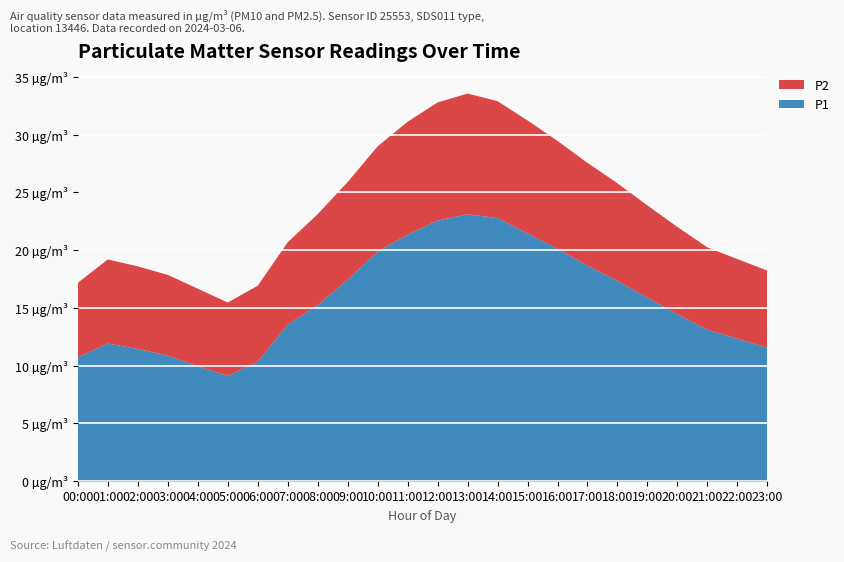

Reading right to left, transcribe all the data shown in this chart.

P1: 23:00=11.6	22:00=12.3	21:00=13.1	20:00=14.4	19:00=15.9	18:00=17.3	17:00=18.7	16:00=20.1	15:00=21.4	14:00=22.8	13:00=23.1	12:00=22.6	11:00=21.3	10:00=19.9	09:00=17.4	08:00=15.2	07:00=13.6	06:00=10.3	05:00=9.1	04:00=9.9	03:00=10.9	02:00=11.4	01:00=11.9	00:00=10.7
P2: 23:00=6.7	22:00=6.9	21:00=7.1	20:00=7.6	19:00=8.0	18:00=8.4	17:00=8.9	16:00=9.3	15:00=9.8	14:00=10.1	13:00=10.4	12:00=10.2	11:00=9.8	10:00=9.1	09:00=8.4	08:00=7.9	07:00=7.1	06:00=6.6	05:00=6.3	04:00=6.7	03:00=7.0	02:00=7.2	01:00=7.3	00:00=6.5